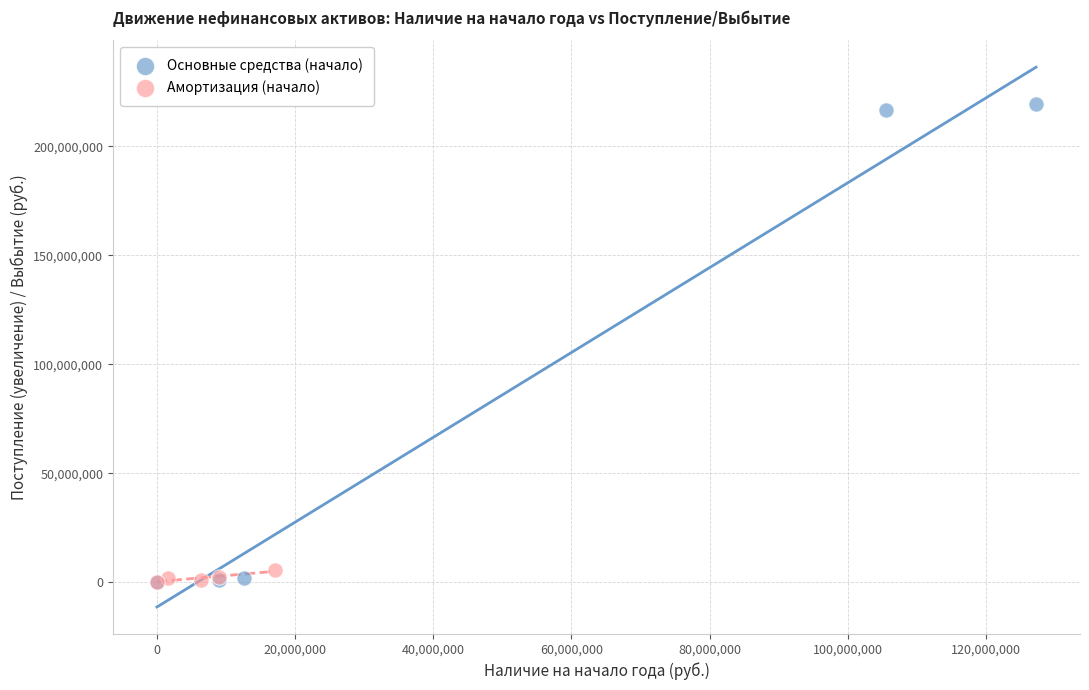

Which series contains the highest Y value?

Основные средства (начало)